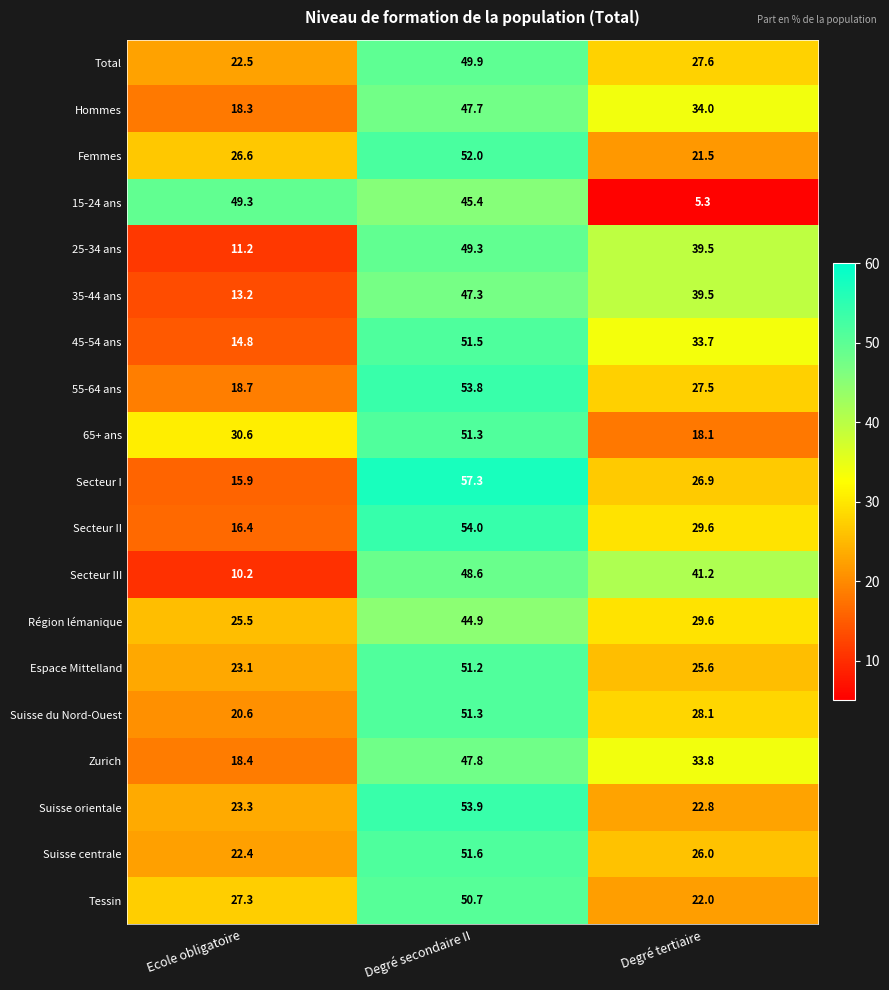

What is the total value across all series at Ecole obligatoire?

408.3